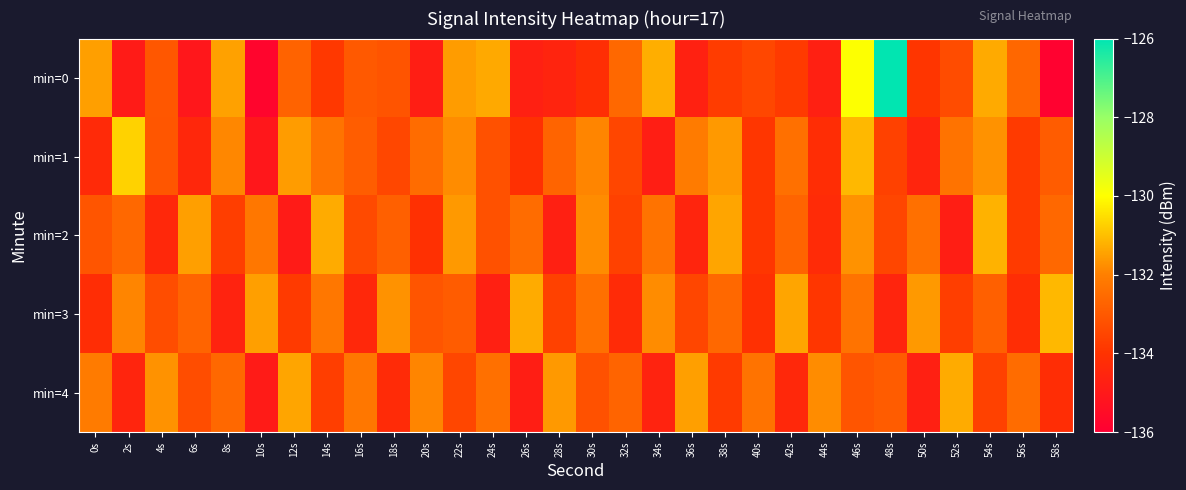

At which category is the sum across all series the highest?

46s